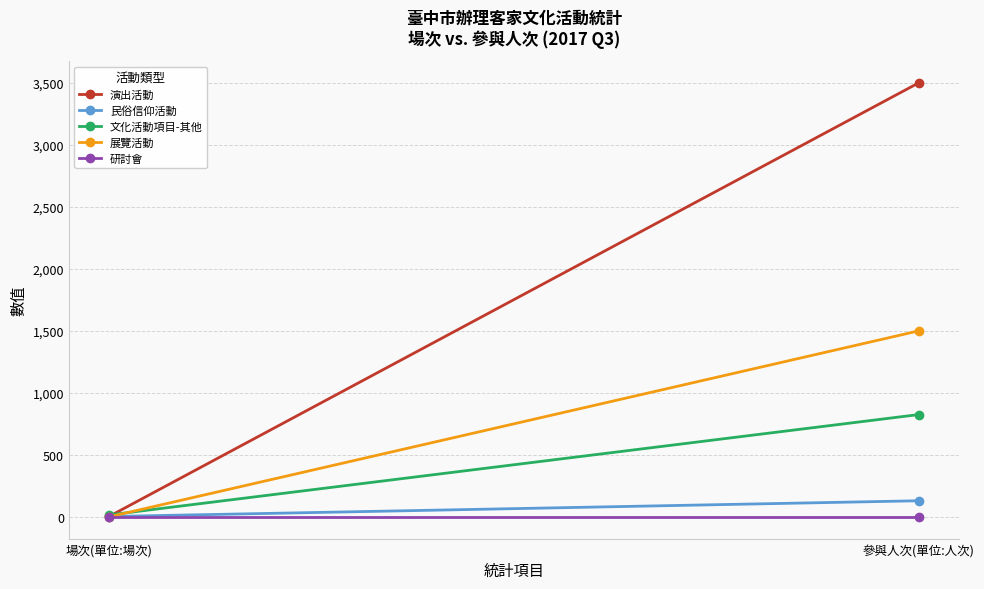

At which category does the chart reach its minimum across all series?

場次(單位:場次)